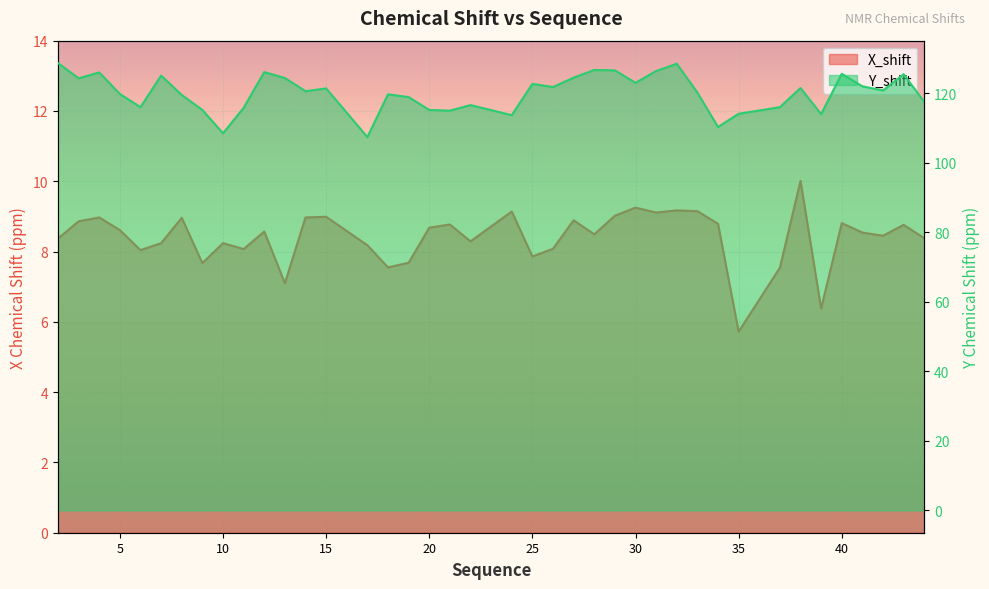

How many values in the X_shift series exceed 8?

32